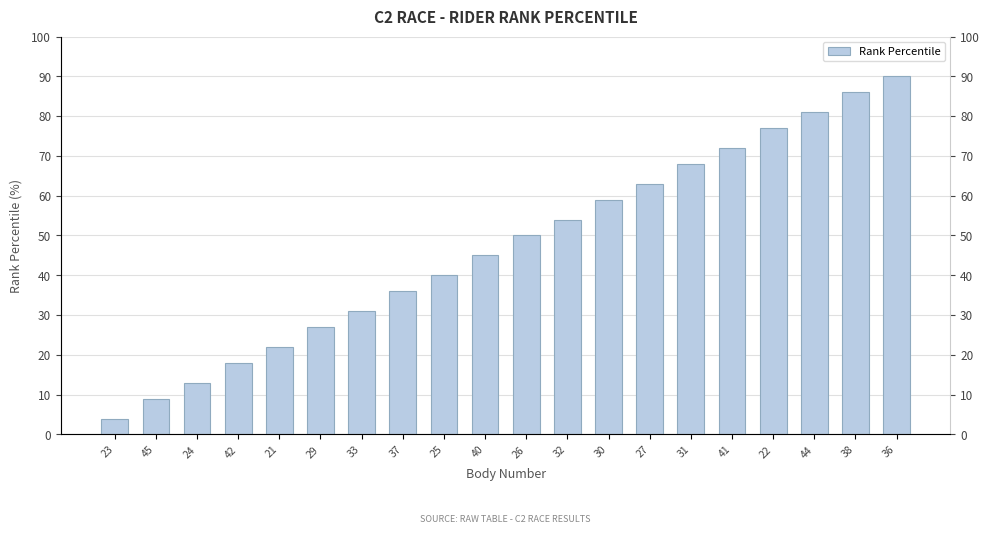

How many data points are less than 50?

10